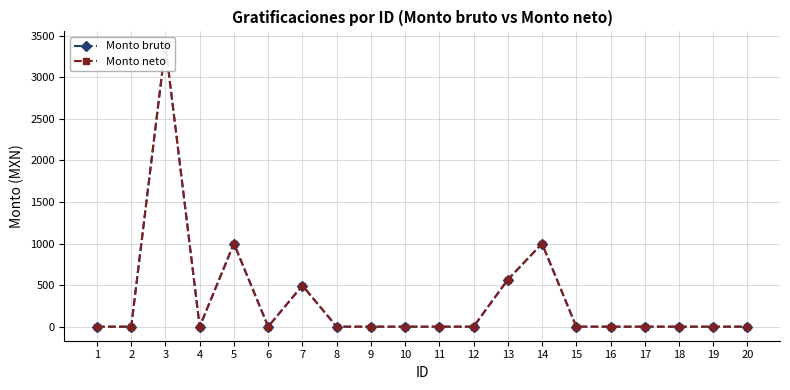

Reading left to right, what are all the values shown in this chart?

Monto bruto: 1=0.0	2=0.0	3=3384.3	4=0.0	5=1000.0	6=0.0	7=495.2	8=0.0	9=0.0	10=0.0	11=0.0	12=0.0	13=566.4	14=1000.0	15=0.0	16=0.0	17=0.0	18=0.0	19=0.0	20=0.0
Monto neto: 1=0.0	2=0.0	3=3384.3	4=0.0	5=1000.0	6=0.0	7=495.2	8=0.0	9=0.0	10=0.0	11=0.0	12=0.0	13=566.4	14=1000.0	15=0.0	16=0.0	17=0.0	18=0.0	19=0.0	20=0.0